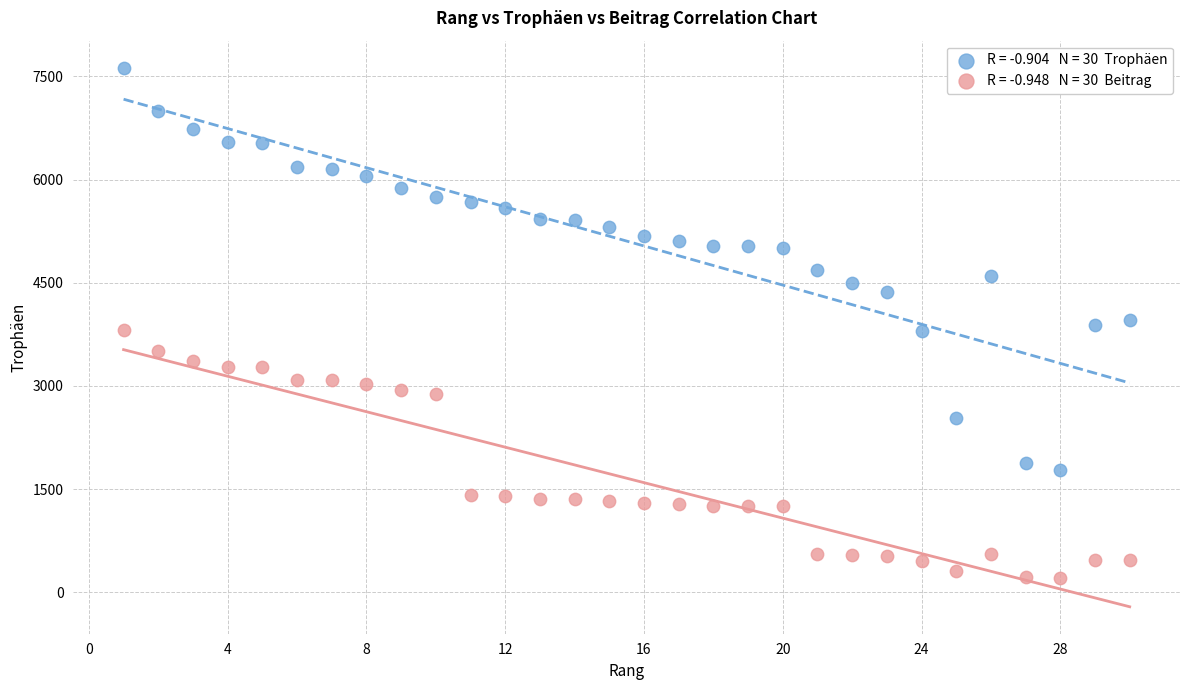

Across all data points, what is the range of Y values (max minus min)?

7414